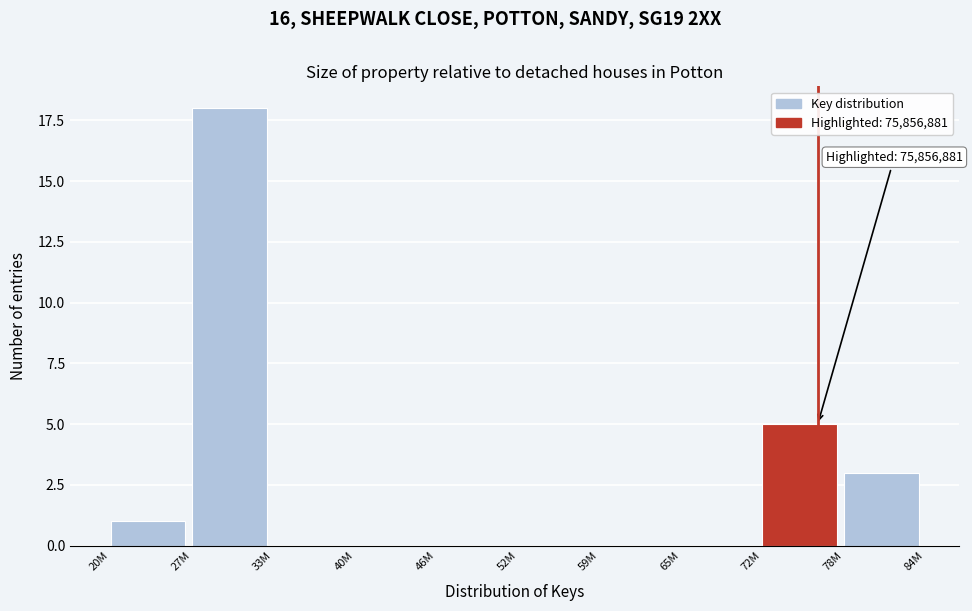

Reading left to right, what are all the values shown in this chart?

20M=1	27M=18	33M=0	40M=0	46M=0	52M=0	59M=0	65M=0	72M=5	78M=3